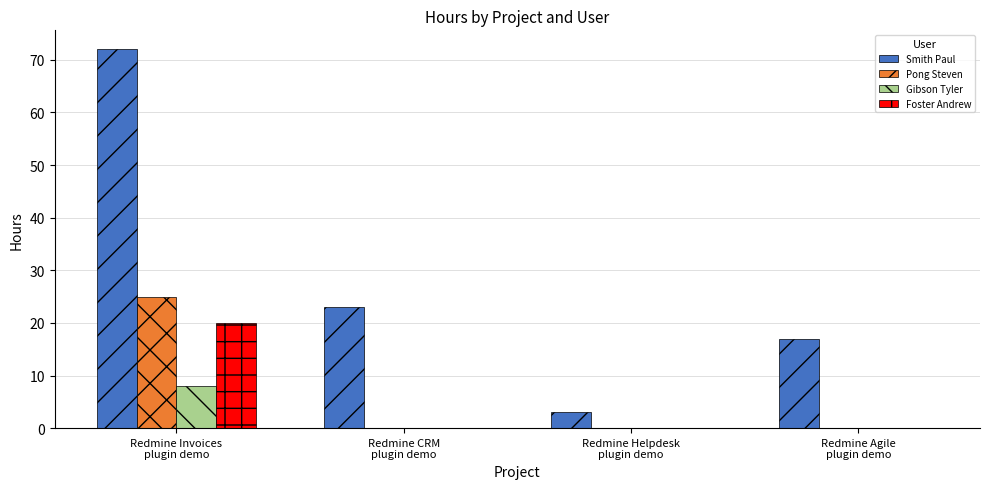

How many Pong Steven values are between 0 and 25?

4